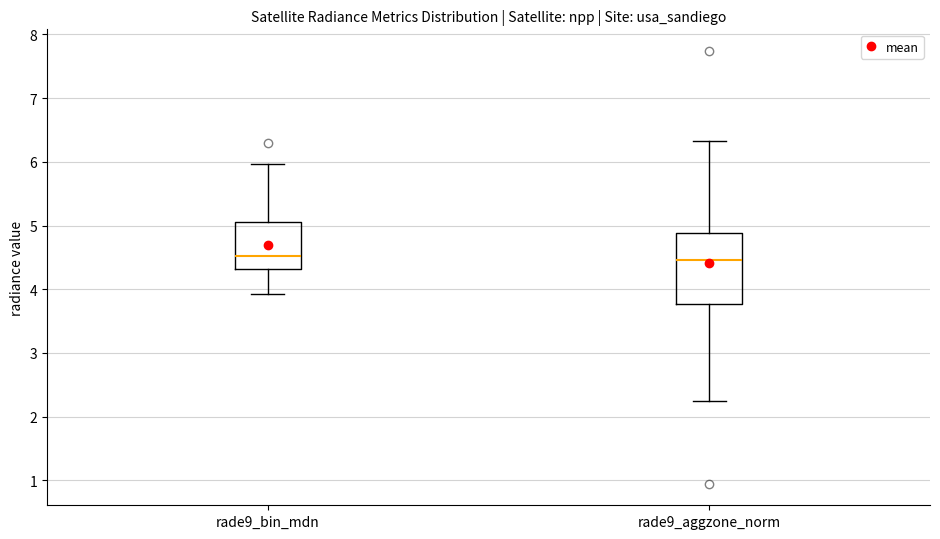

Reading left to right, transcribe this box plot: for each box, give where its median line is, the range the box spans, and where its two whiskers end, as read against the y-axis. The values are not printed on the chart, so give them approximately, as read against the axis.

rade9_bin_mdn: median 4.5, box 4.3 to 5.1, whiskers 3.9 to 6.0
rade9_aggzone_norm: median 4.5, box 3.8 to 4.9, whiskers 2.2 to 6.3